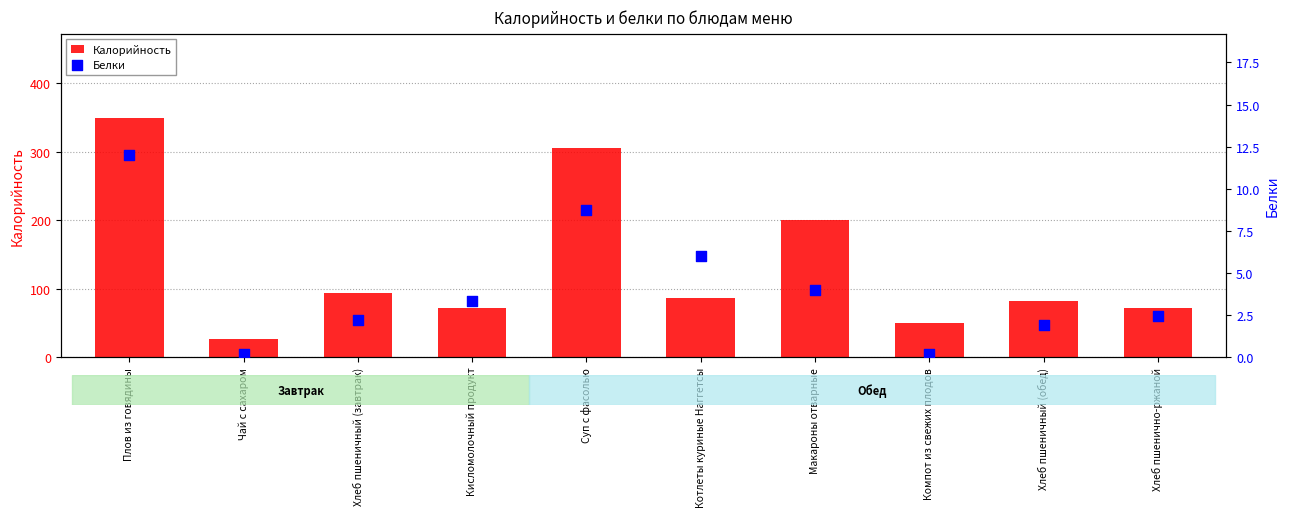

What are all the series names shown in the legend?

Калорийность, Белки